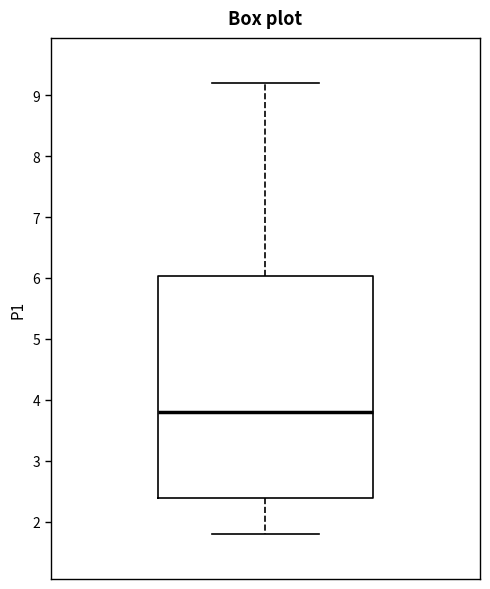

Read this box plot against the y-axis: the position of the median line, the range covered by the box, and the ends of both whiskers. The values are not printed on the chart, so give them approximately, as read against the axis.

median 3.8, box 2.4 to 6.0, whiskers 1.8 to 9.2